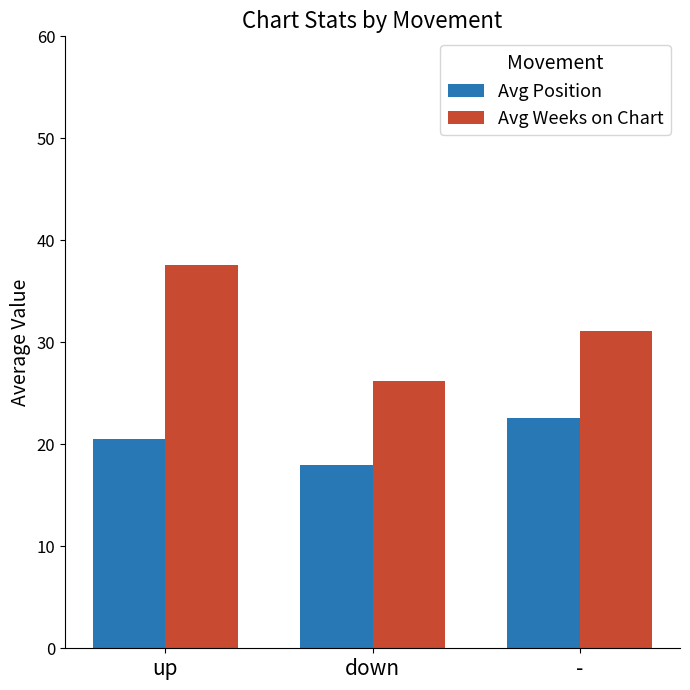

How many groups of bars are there?

3